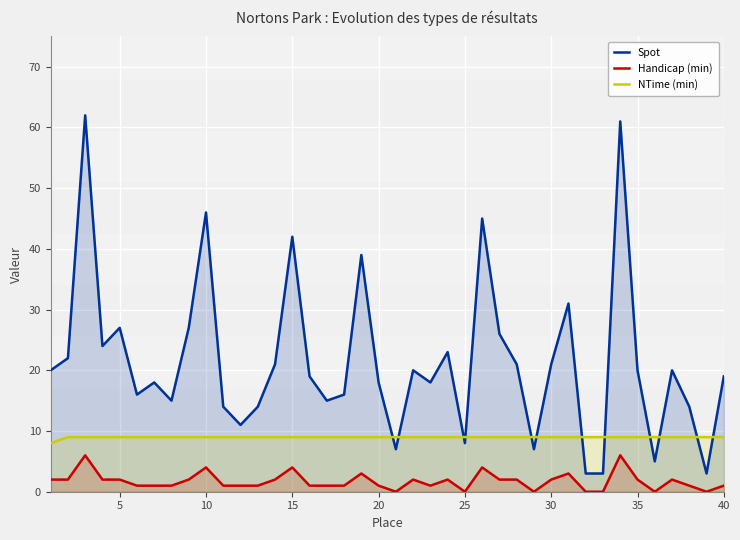

What is the total value across all series at 35?

31